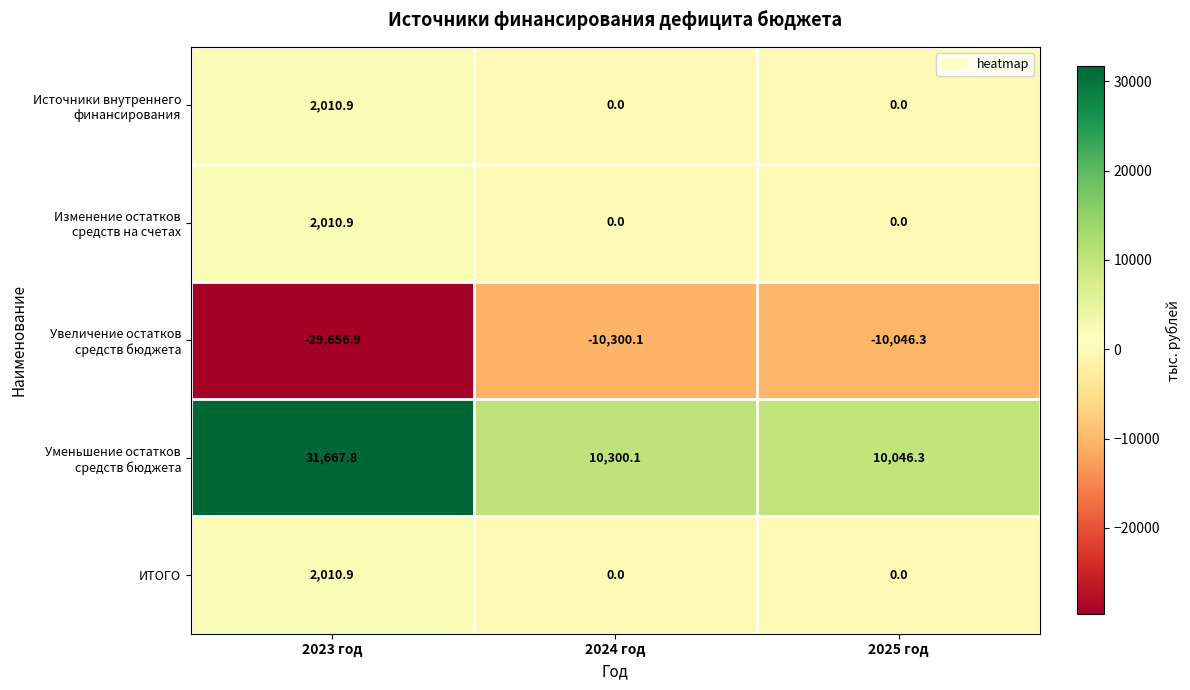

At which category does the chart reach its minimum across all series?

2023 год